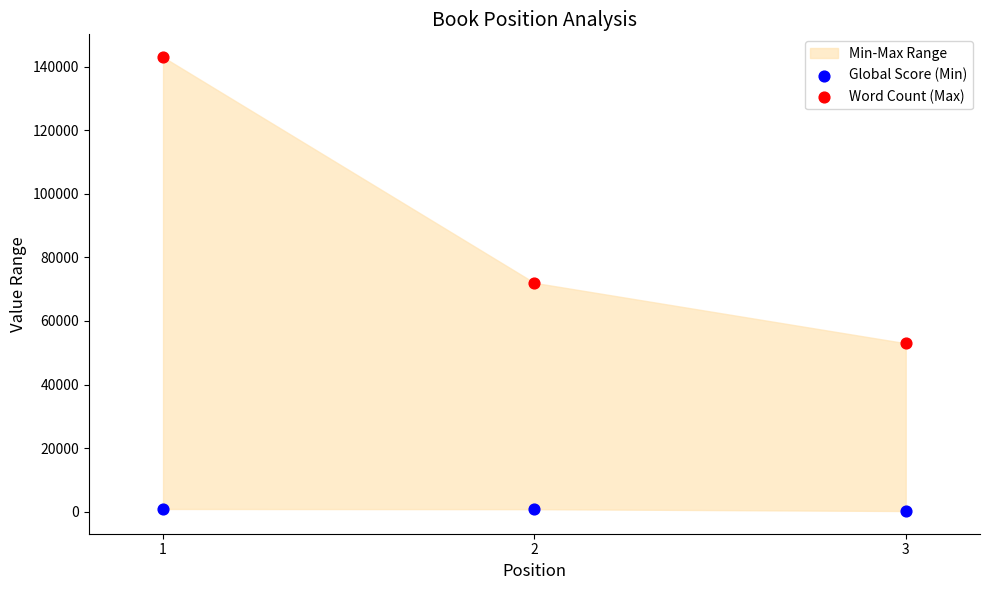

In the Word Count (Max) series, what Y value is closest to 98000?

72000